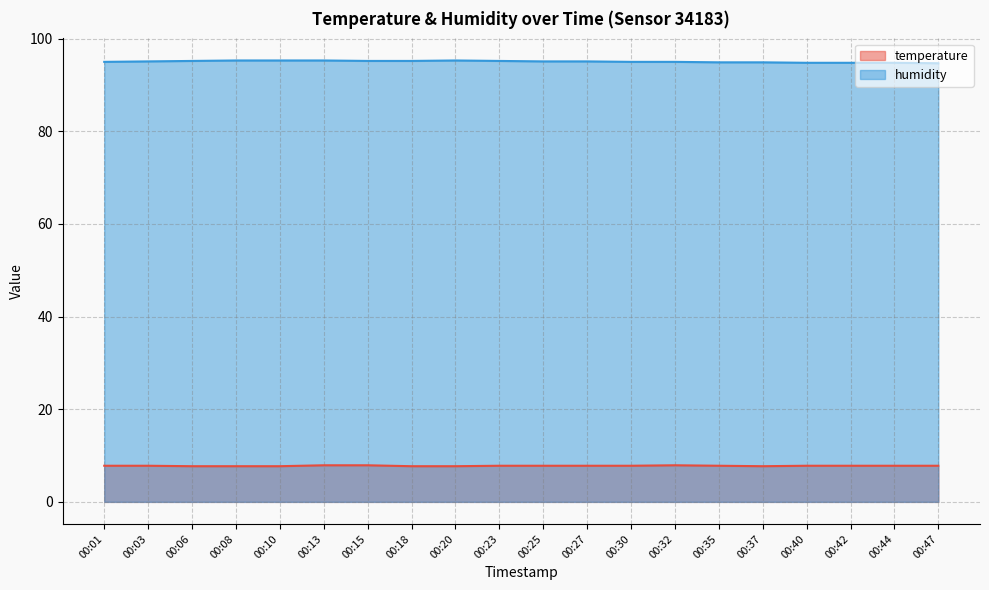

Which series has the largest total across all categories?

humidity